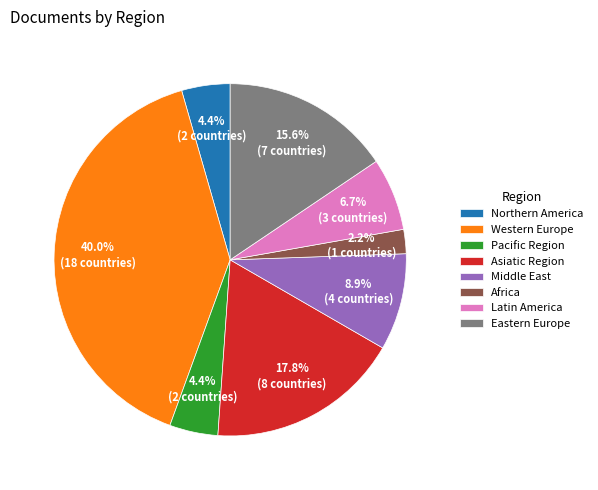

To the nearest percent, what is the average slice percentage?

12%